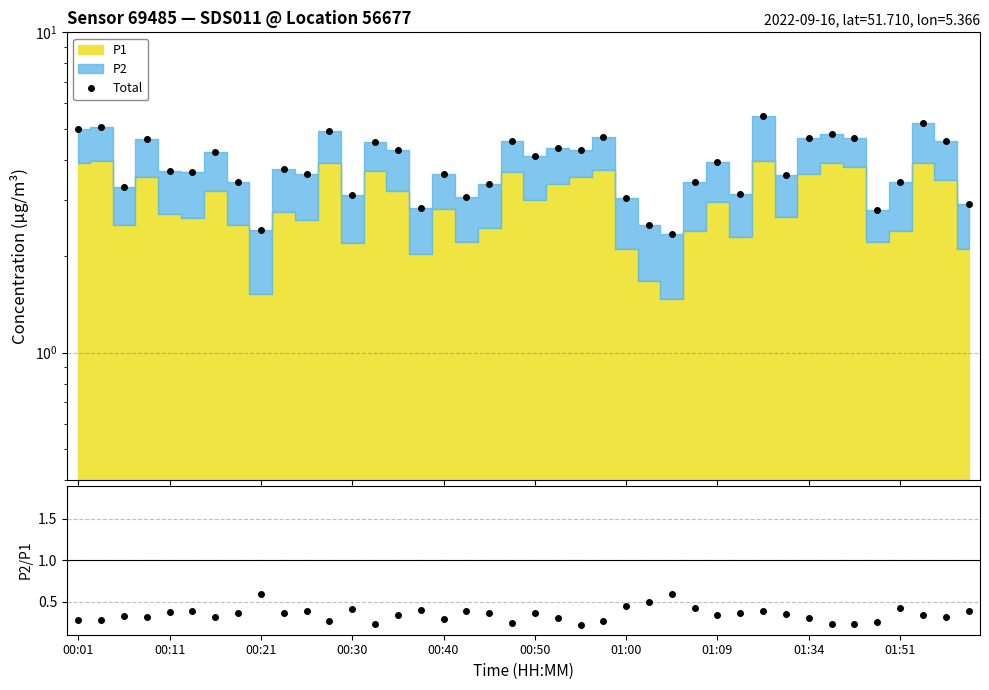

At which category is the sum across all series the highest?

30